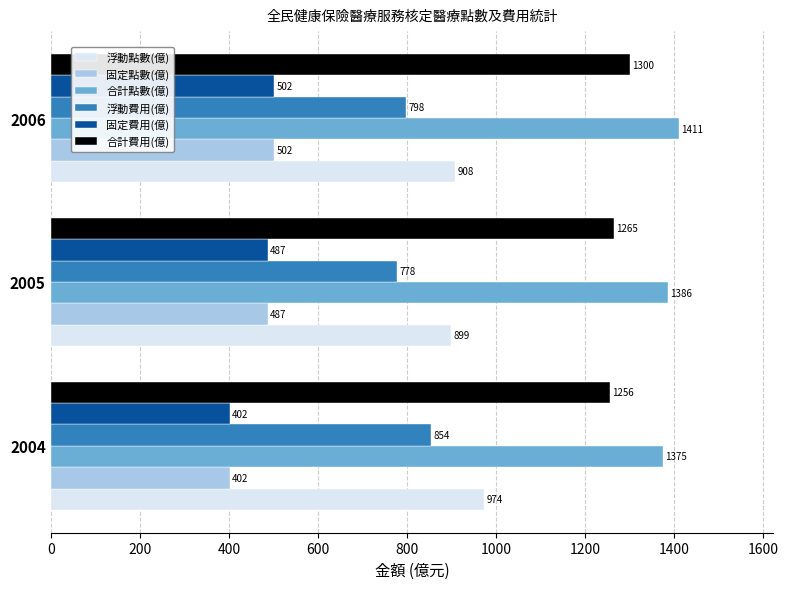

At how many categories does at least one series exceed 1408?

1